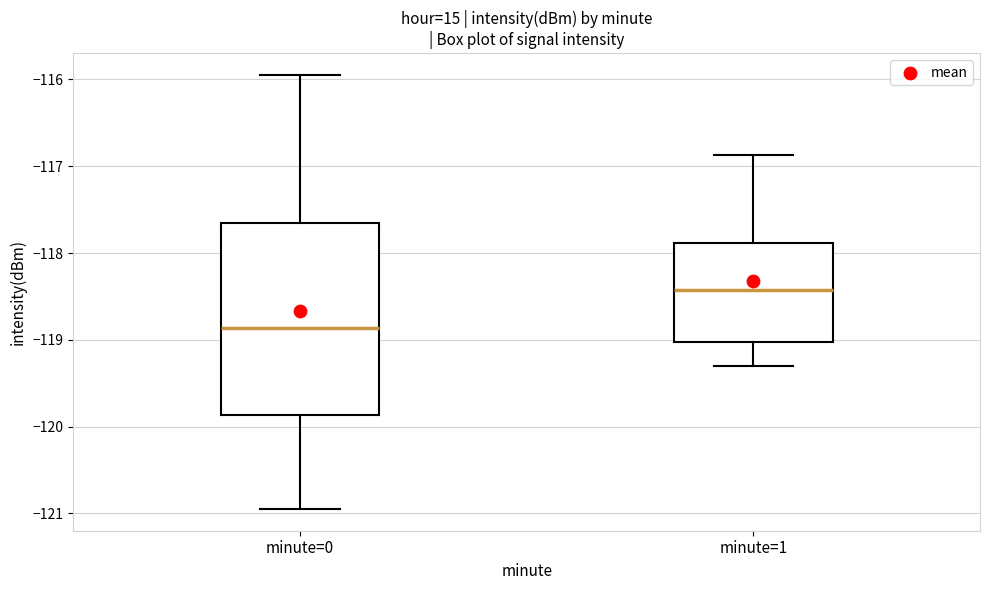

Where does the median line of the box for minute=1 sit on the y-axis? The values are not printed on the chart, so give them approximately, as read against the axis.

-118.4